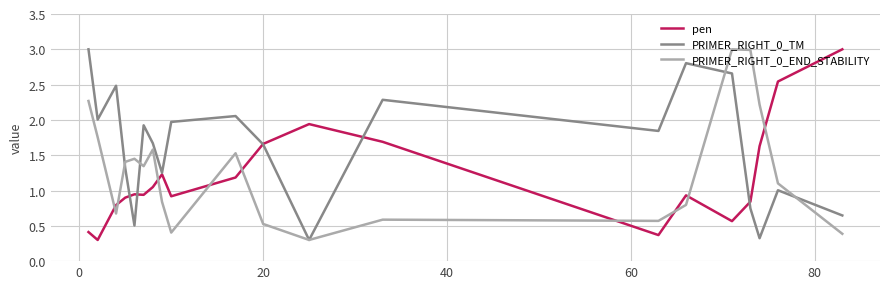

How many lines are shown in the chart?

3